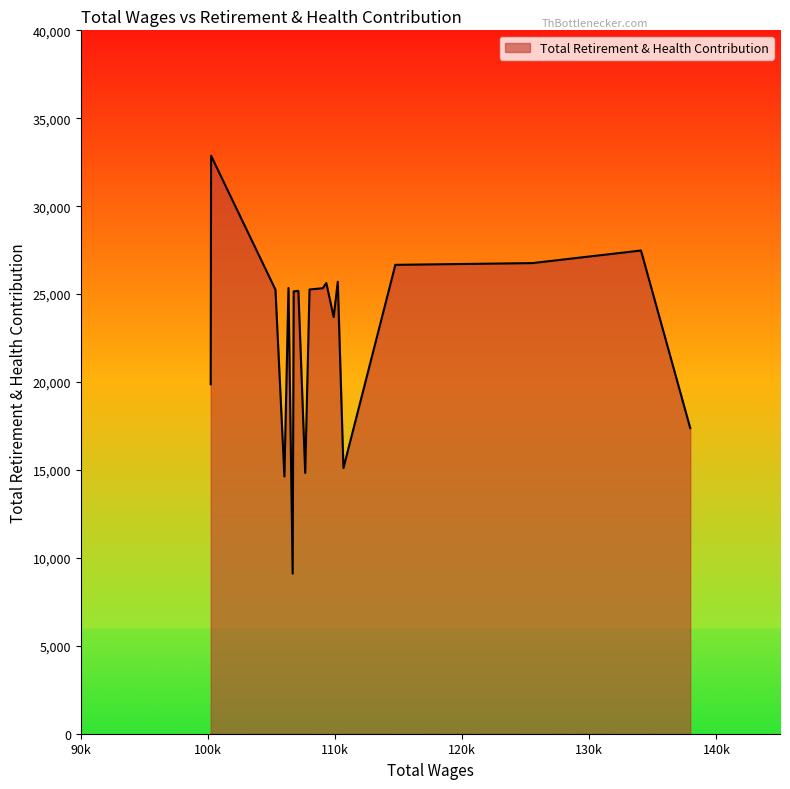

What is the difference between the maximum and minimum values?

23760